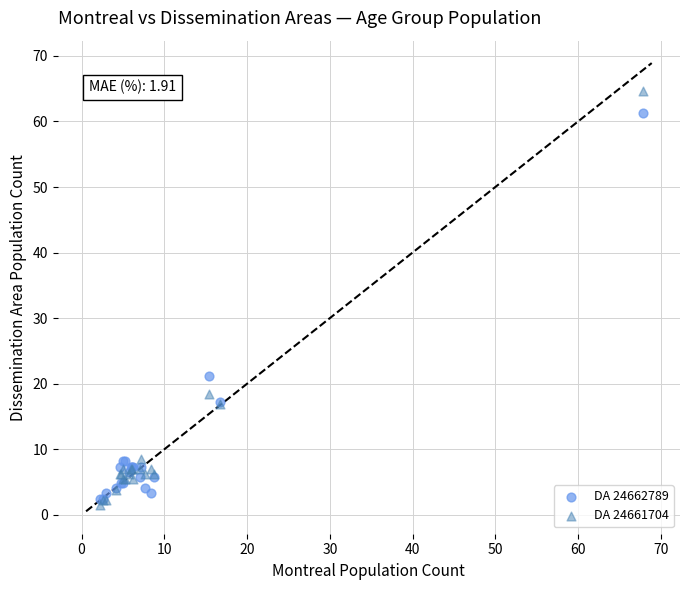

Which series contains the lowest Y value?

DA 24661704